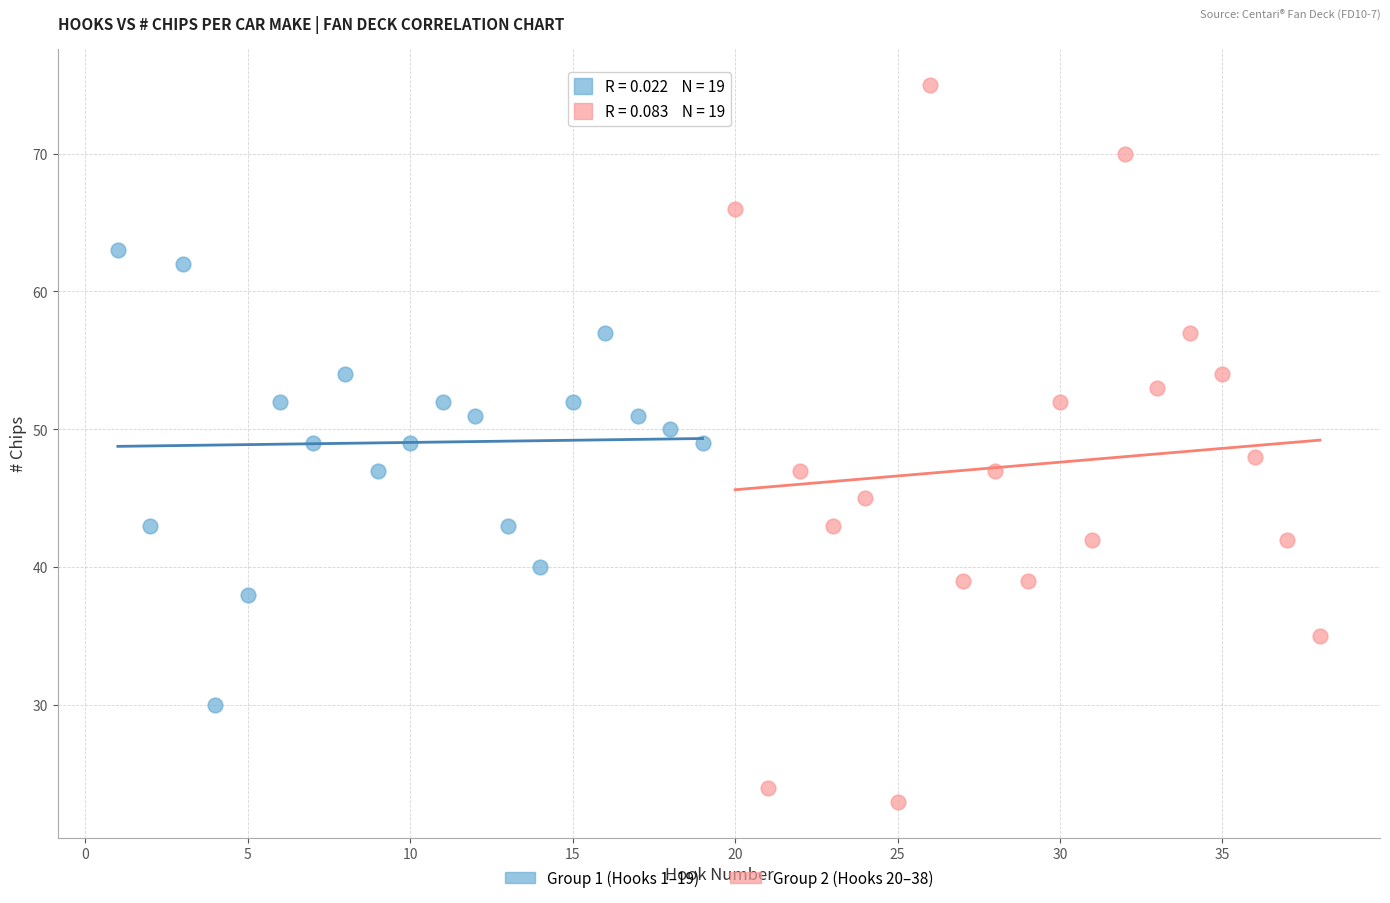

Which series has the largest Y range (max minus min)?

Group 2 (Hooks 20–38)